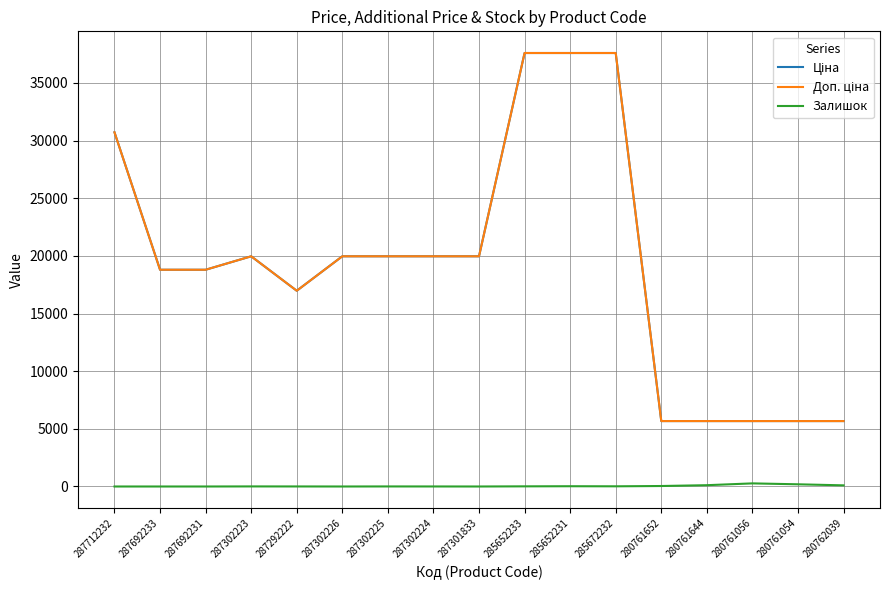

Which series has the largest total across all categories?

Ціна